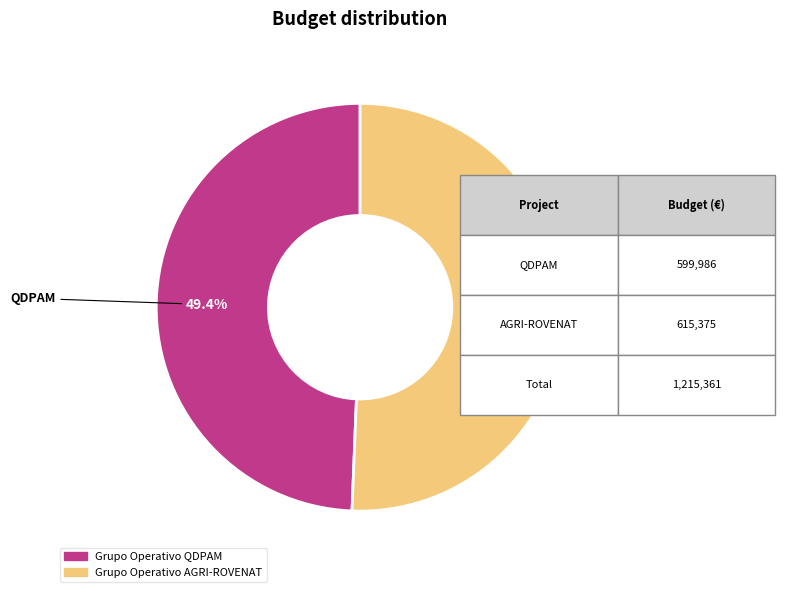

The Grupo Operativo AGRI-ROVENAT slice represents 51% of the pie. True or false?

True